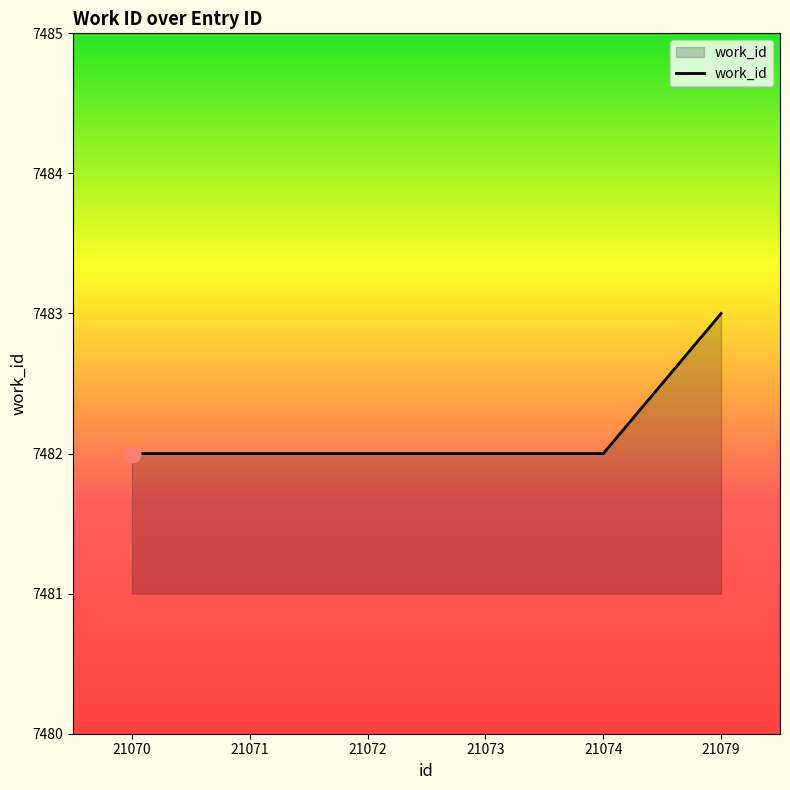

How many lines are shown in the chart?

1